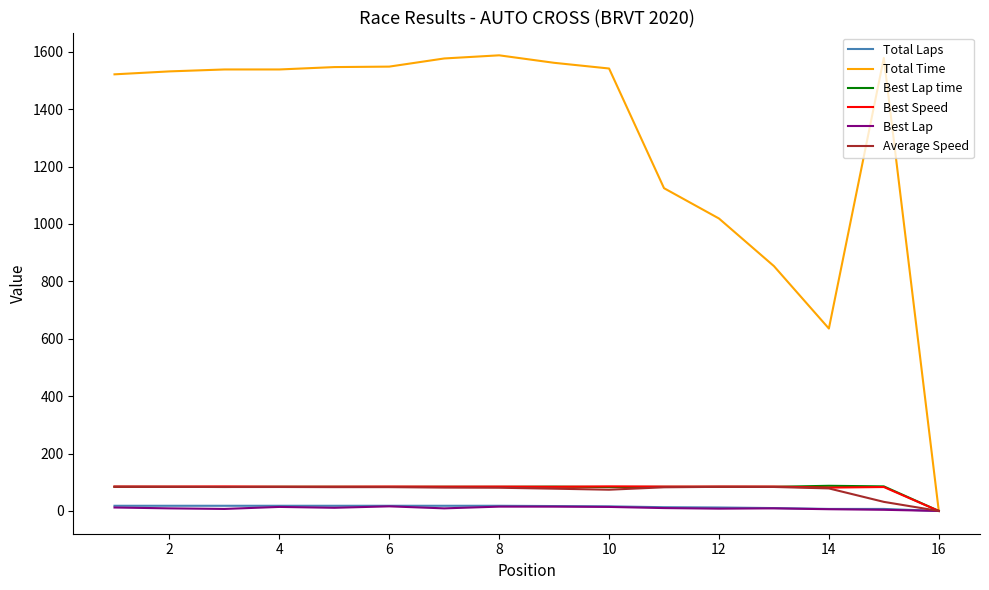

Which series has the largest range (max minus min)?

Total Time